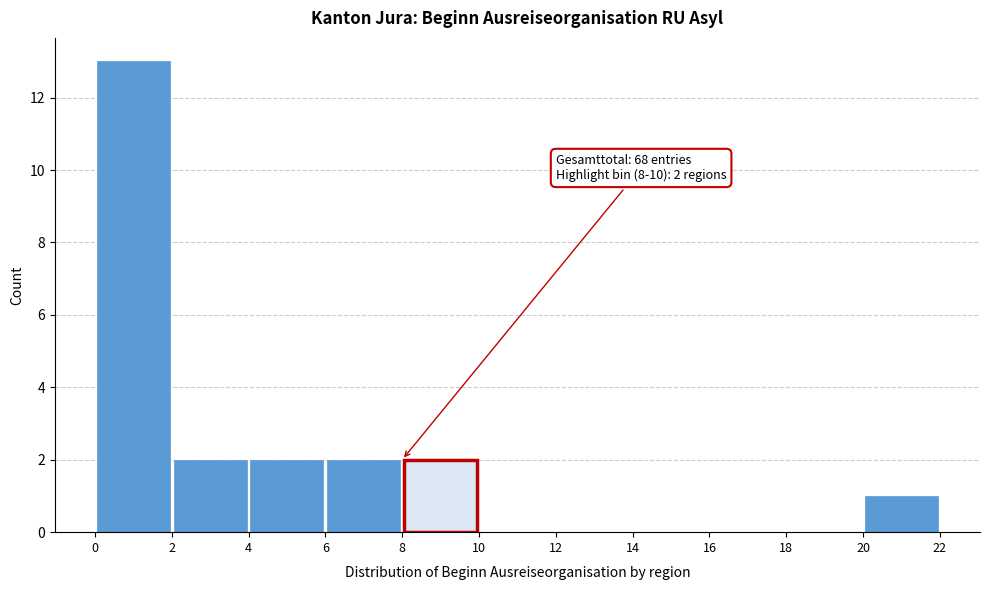

Over which range of the x-axis is the bar tallest?

0 to 2